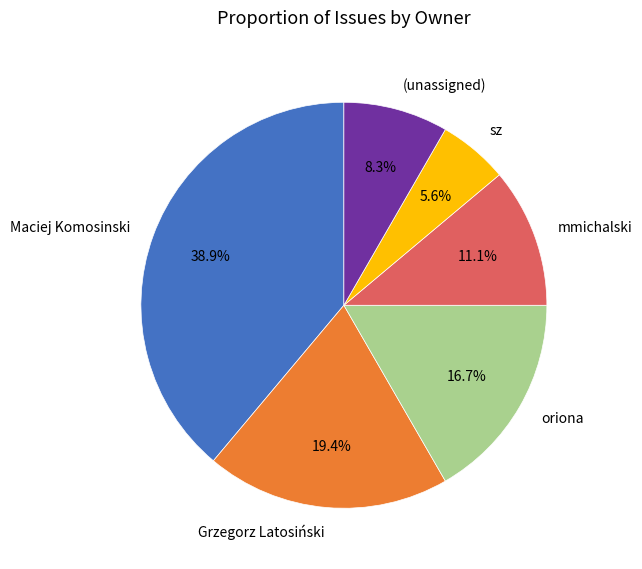

Does any single category account for the majority?

No